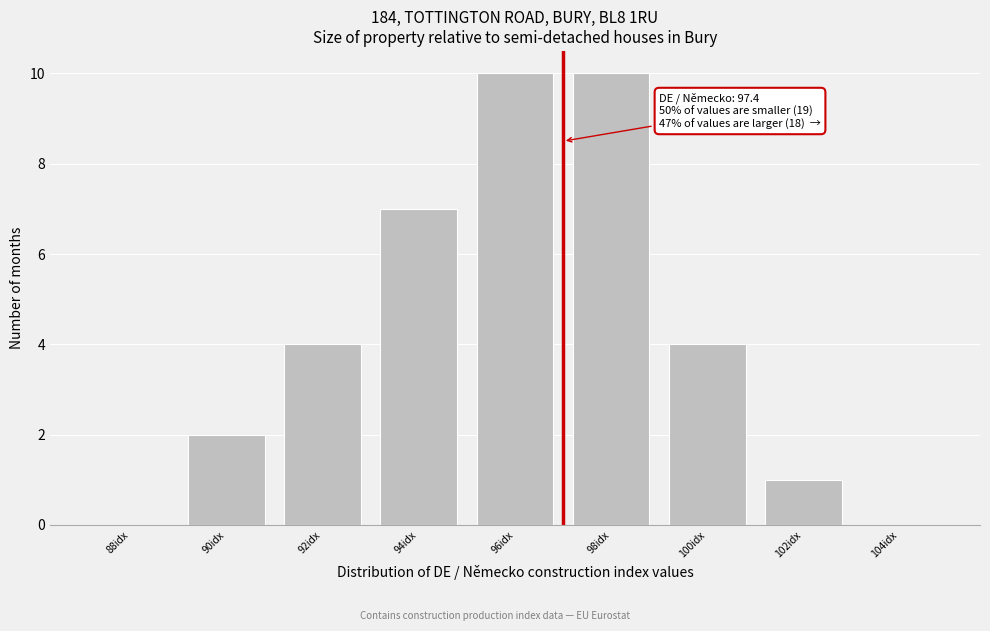

Reading left to right, transcribe all the data shown in this chart.

88idx=0	90idx=2	92idx=4	94idx=7	96idx=10	98idx=10	100idx=4	102idx=1	104idx=0